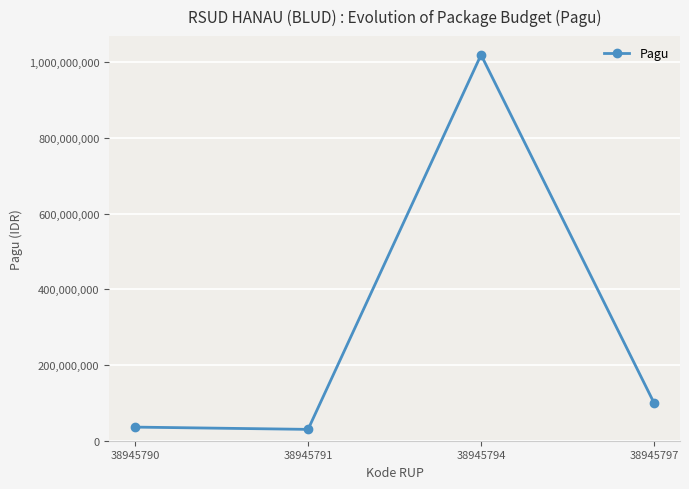

Where is the data nearest to the value 525000000?

38945797